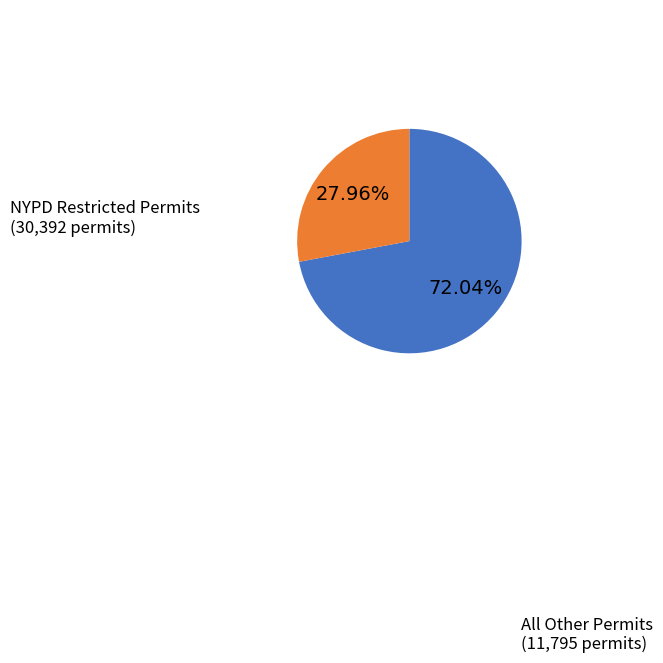

To the nearest percent, what is the difference between the largest and smallest slice percentages?

44%